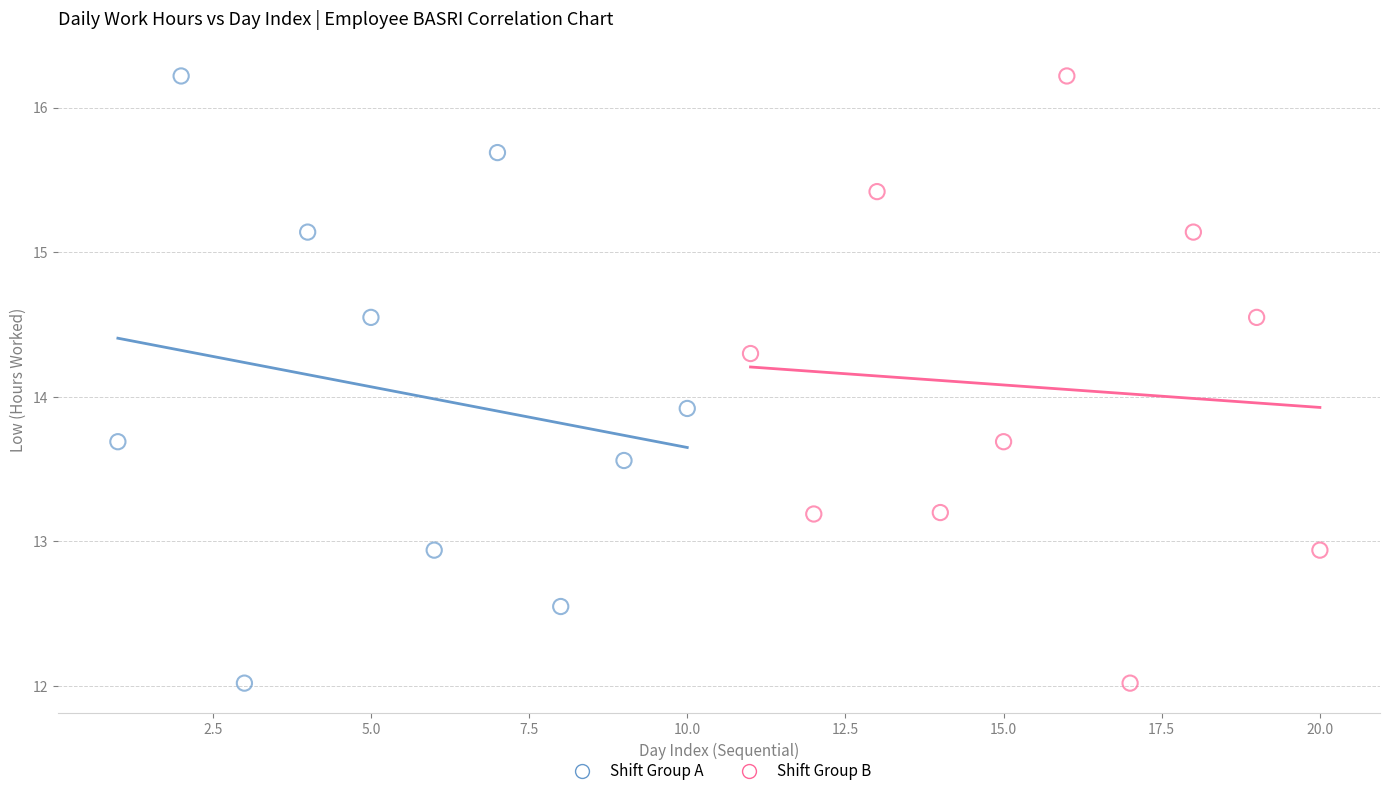

What are all the series names shown in the legend?

Shift Group A, Shift Group B